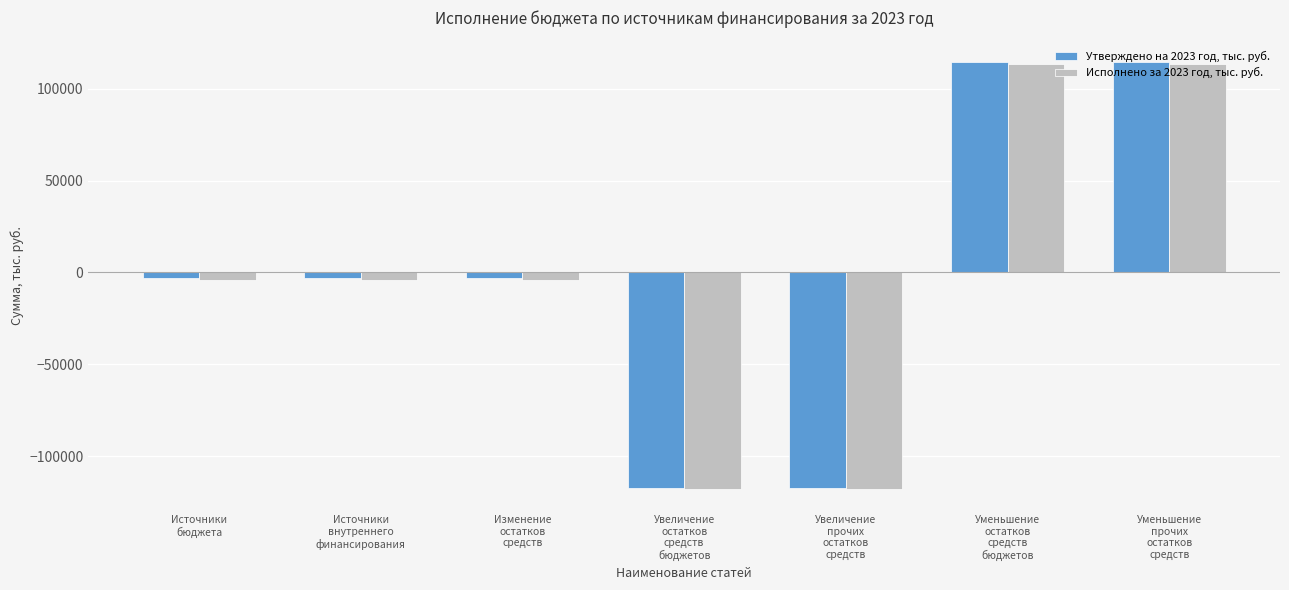

List the series in order of their peak value, lowest first.

Исполнено за 2023 год, тыс. руб., Утверждено на 2023 год, тыс. руб.